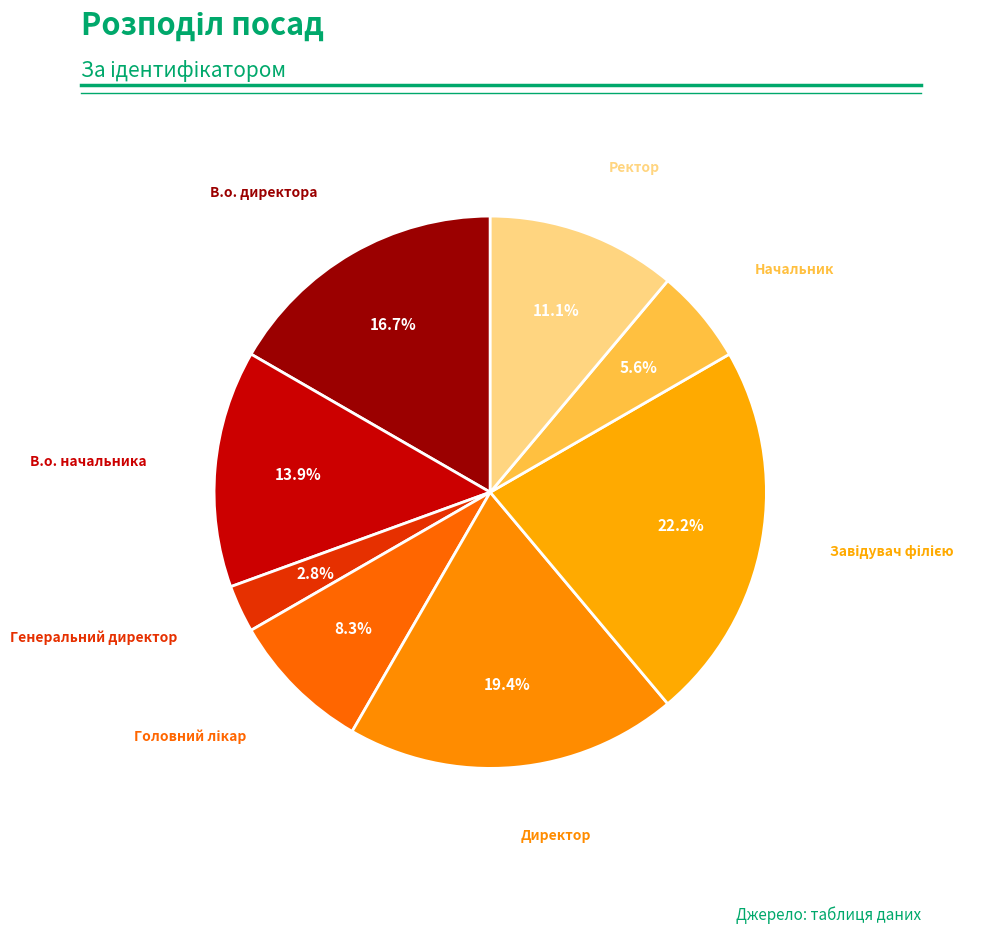

What is the smallest slice in the pie chart?

Генеральний директор